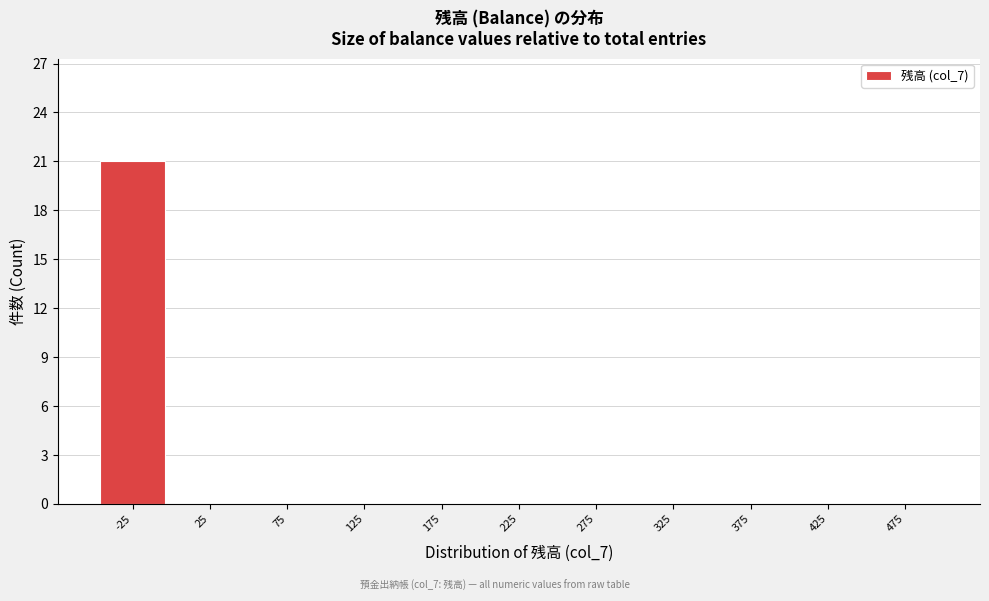

Reading right to left, list all the values displayed in this chart.

475=0	425=0	375=0	325=0	275=0	225=0	175=0	125=0	75=0	25=0	-25=21